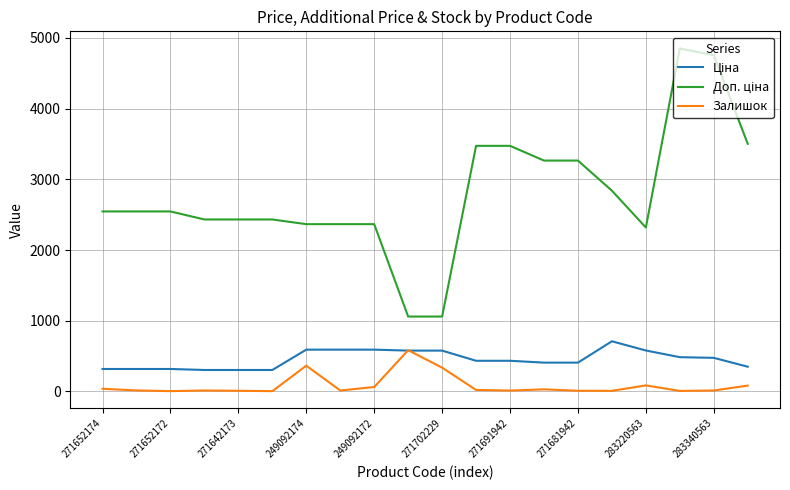

Is this an area chart (filled region under the line)?

No